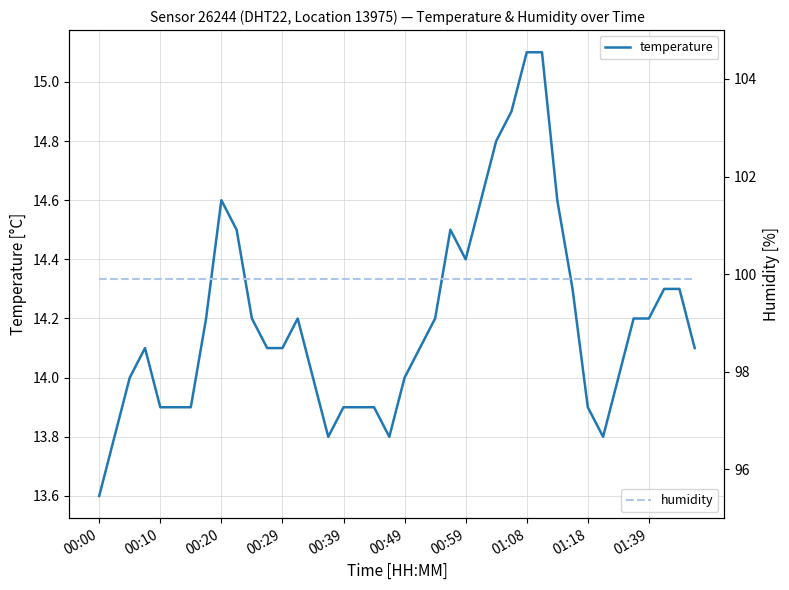

How many lines are shown in the chart?

2